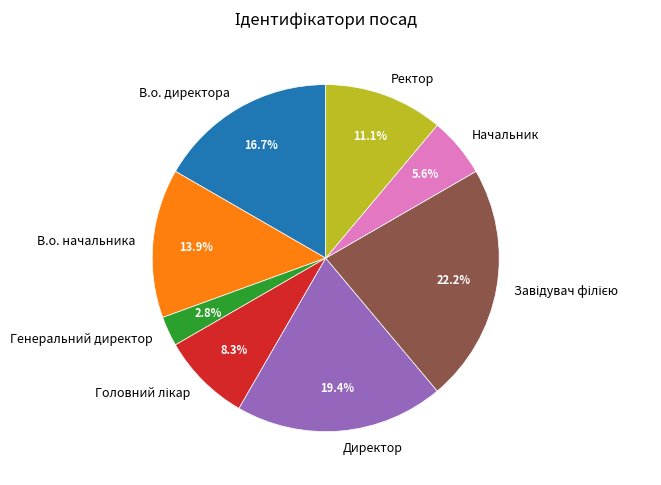

Does Ректор represent more than half of the total?

No